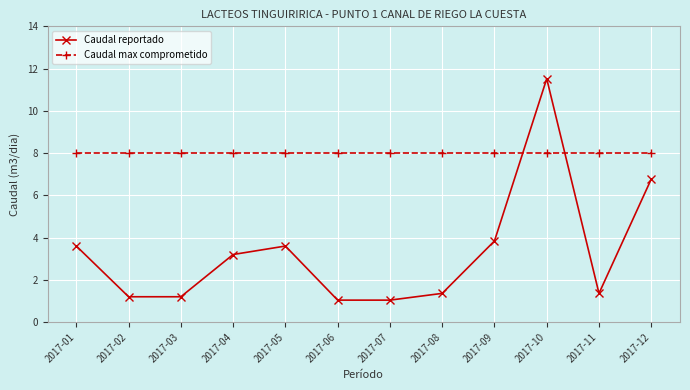

How many lines are shown in the chart?

2